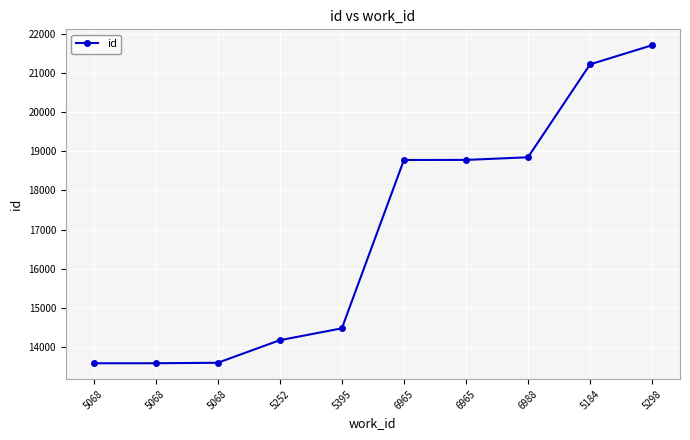

Which category has the highest value across all series?

5298